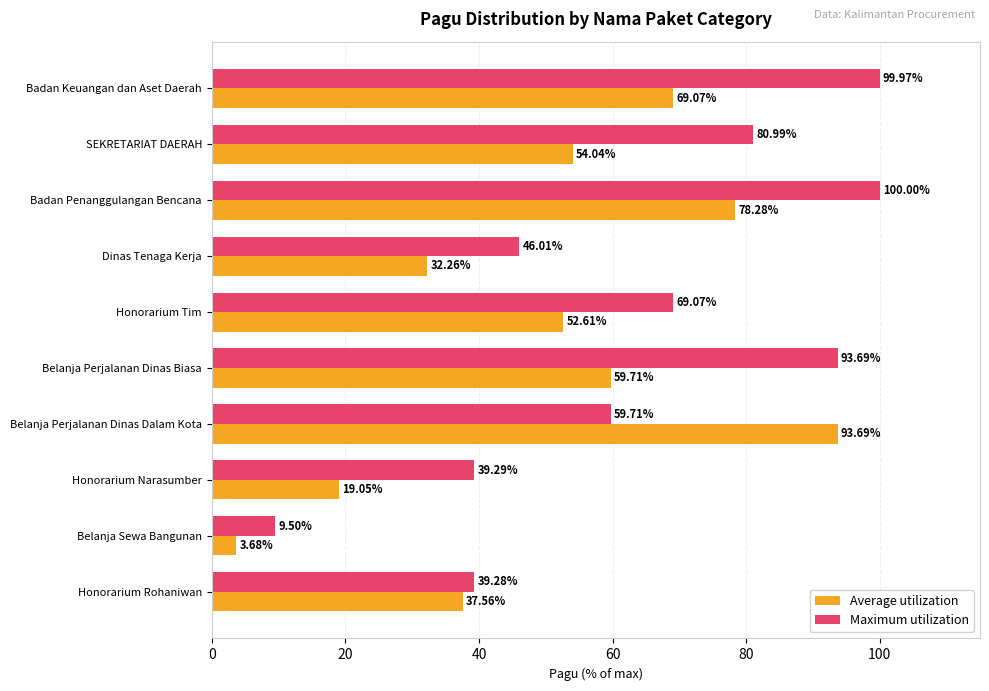

At which label is Average utilization closest to 48?

Honorarium Tim